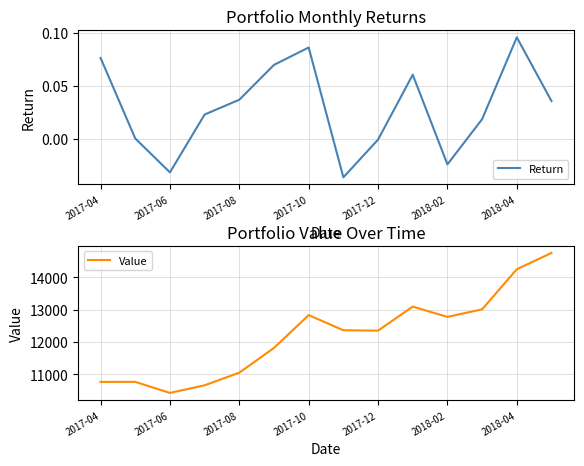

List the series in order of their peak value, highest first.

Value, Return